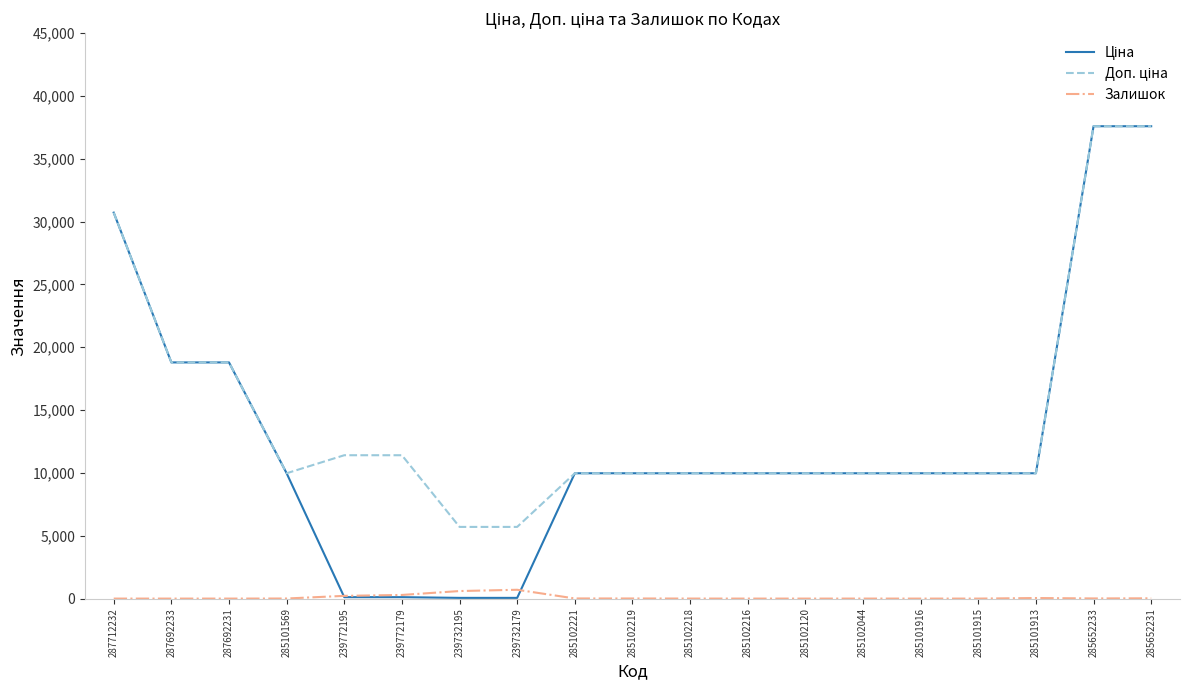

The Залишок series shows 0.0 at 285101916. True or false?

True